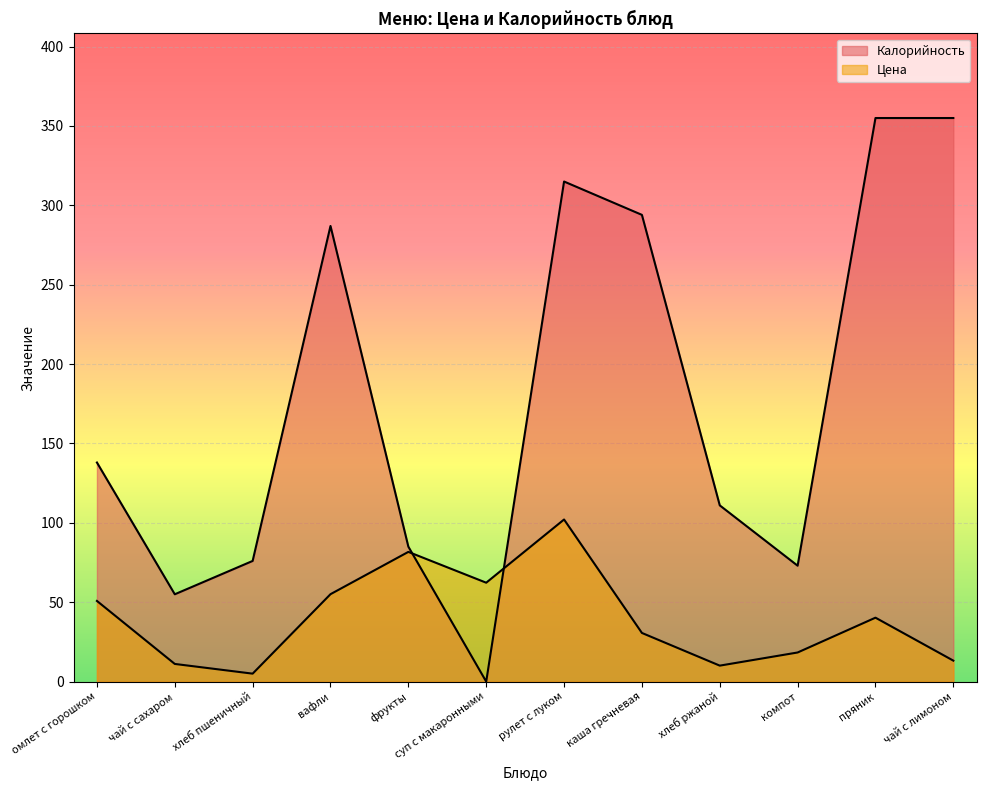

Which series has the largest range (max minus min)?

Калорийность